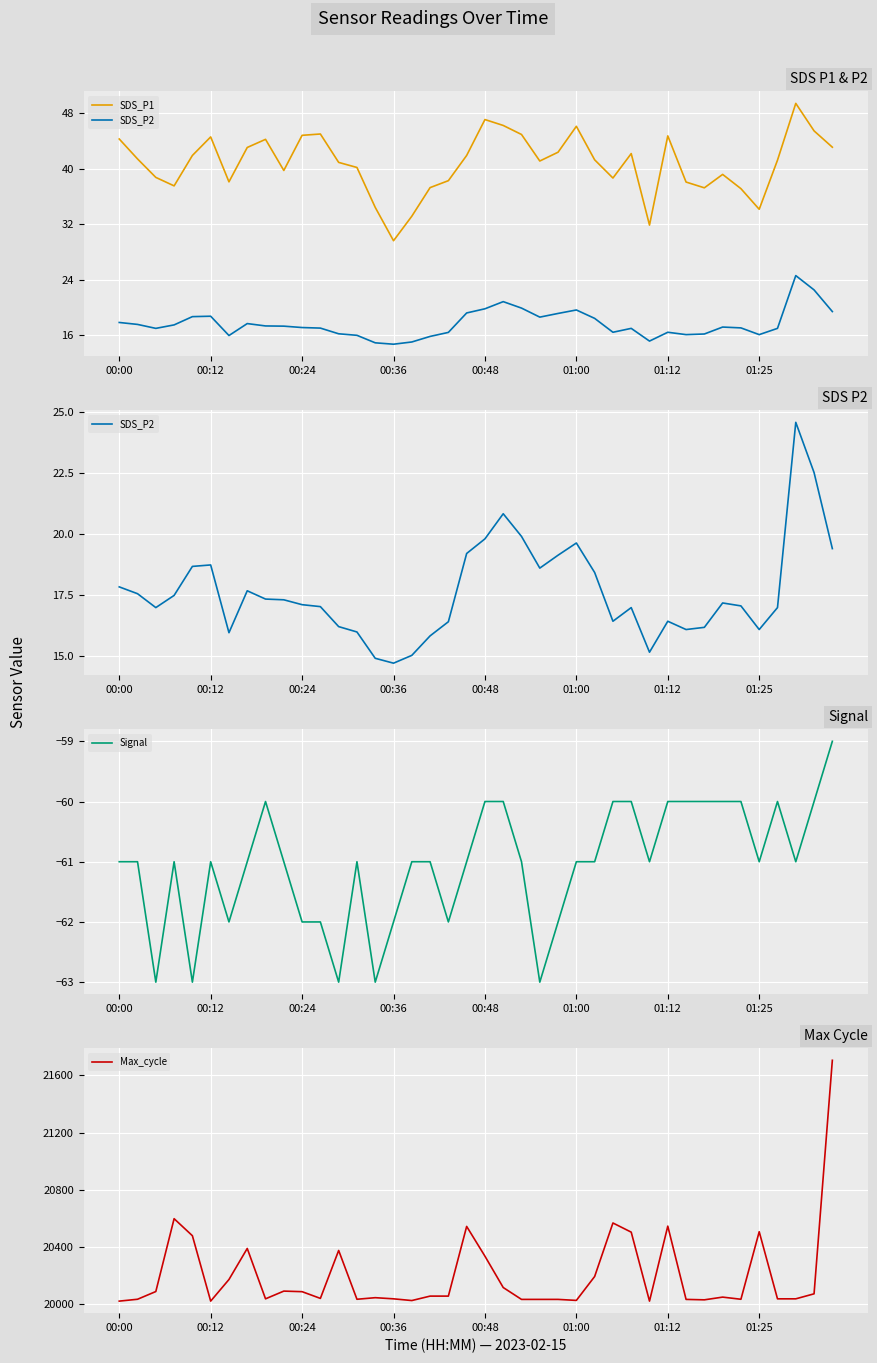

Is it true that Signal equals -62 at 00:36?

True